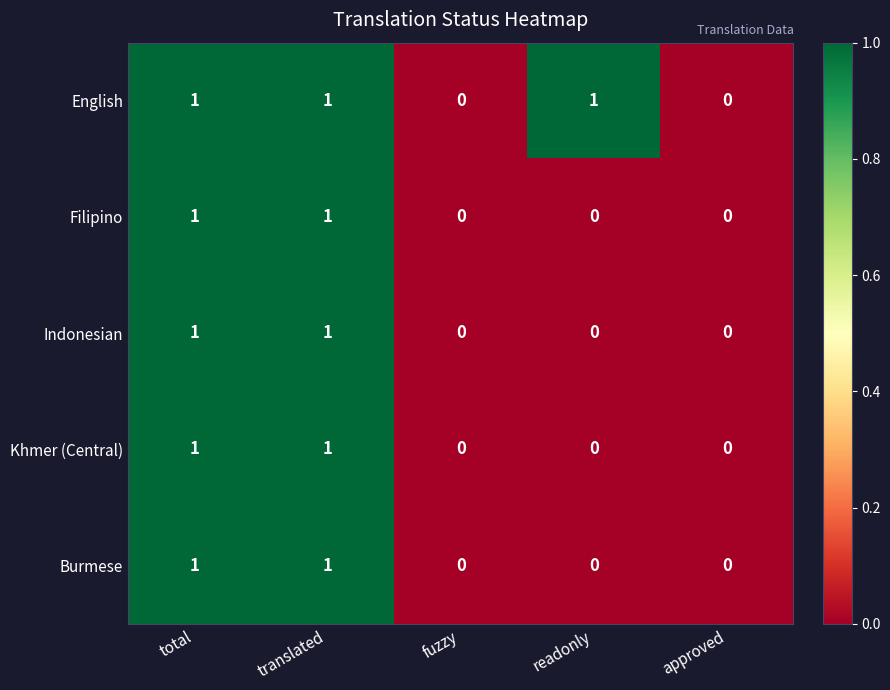

Count the Filipino values in the range 0 to 1.

5